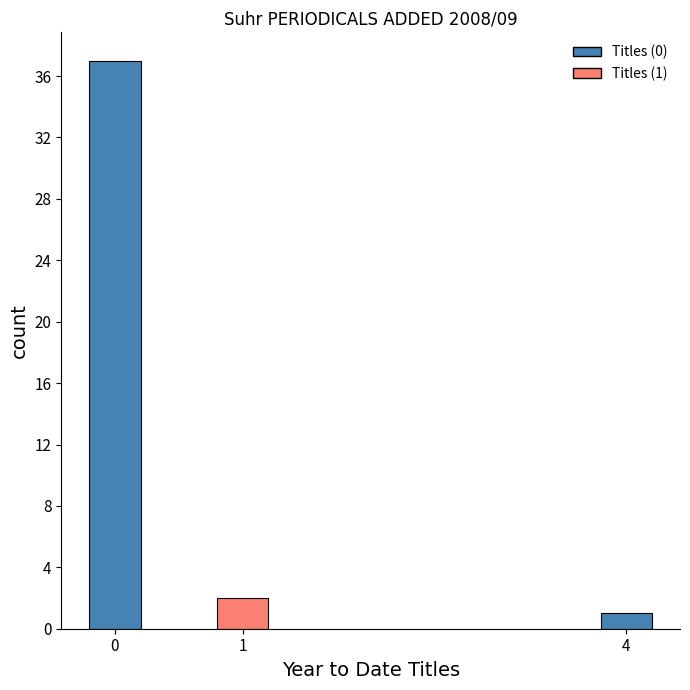

Reading right to left, extract all data points from this chart.

1	2	37